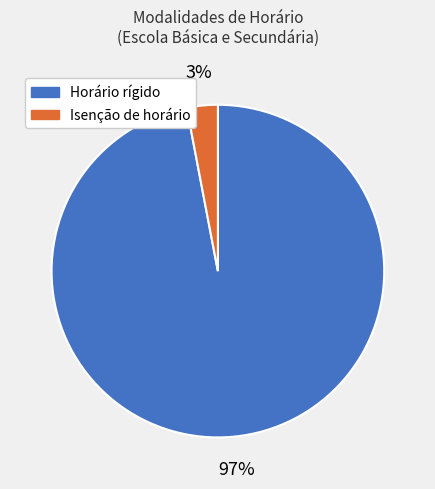

Which has a higher value, Horário rígido or Isenção de horário?

Horário rígido